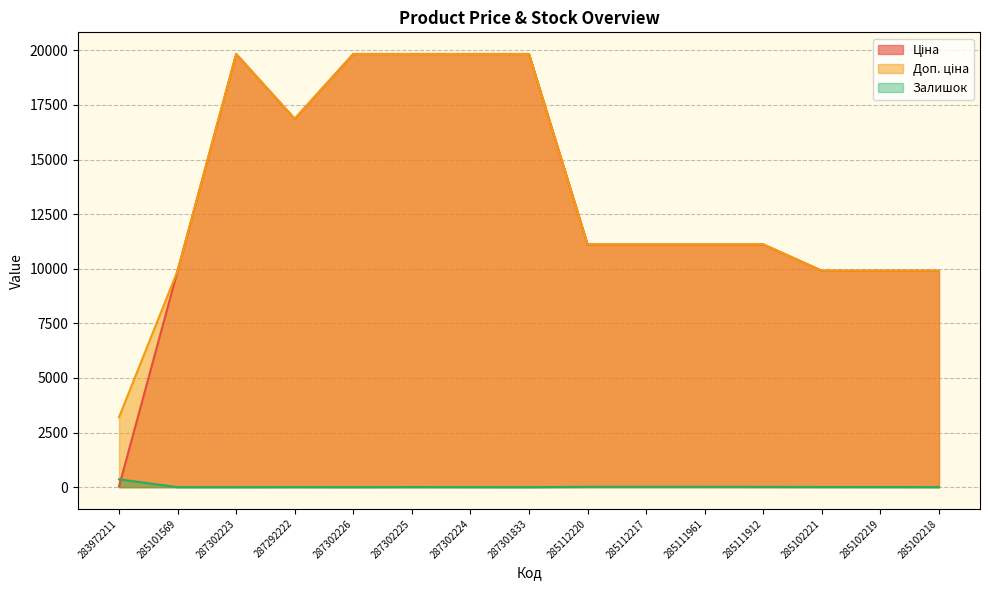

Is the value of Ціна at 285102219 greater than the value of Доп. ціна at 287302225?

No